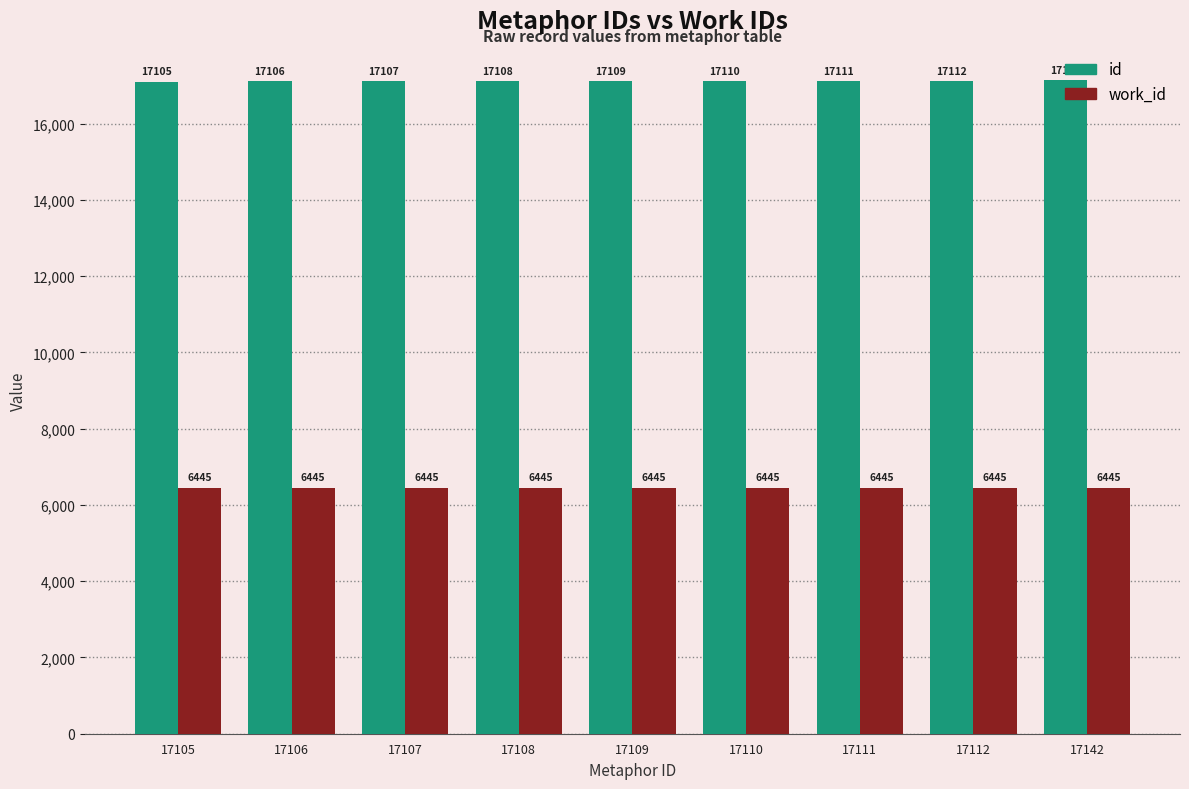

What is the minimum value shown in the chart?

6445